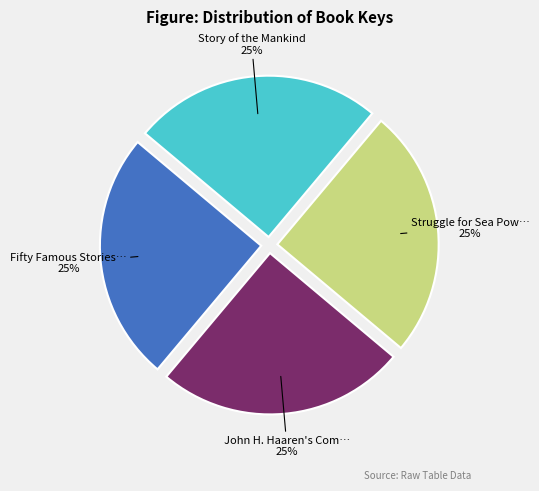

Is there any slice that represents more than half of the pie?

No